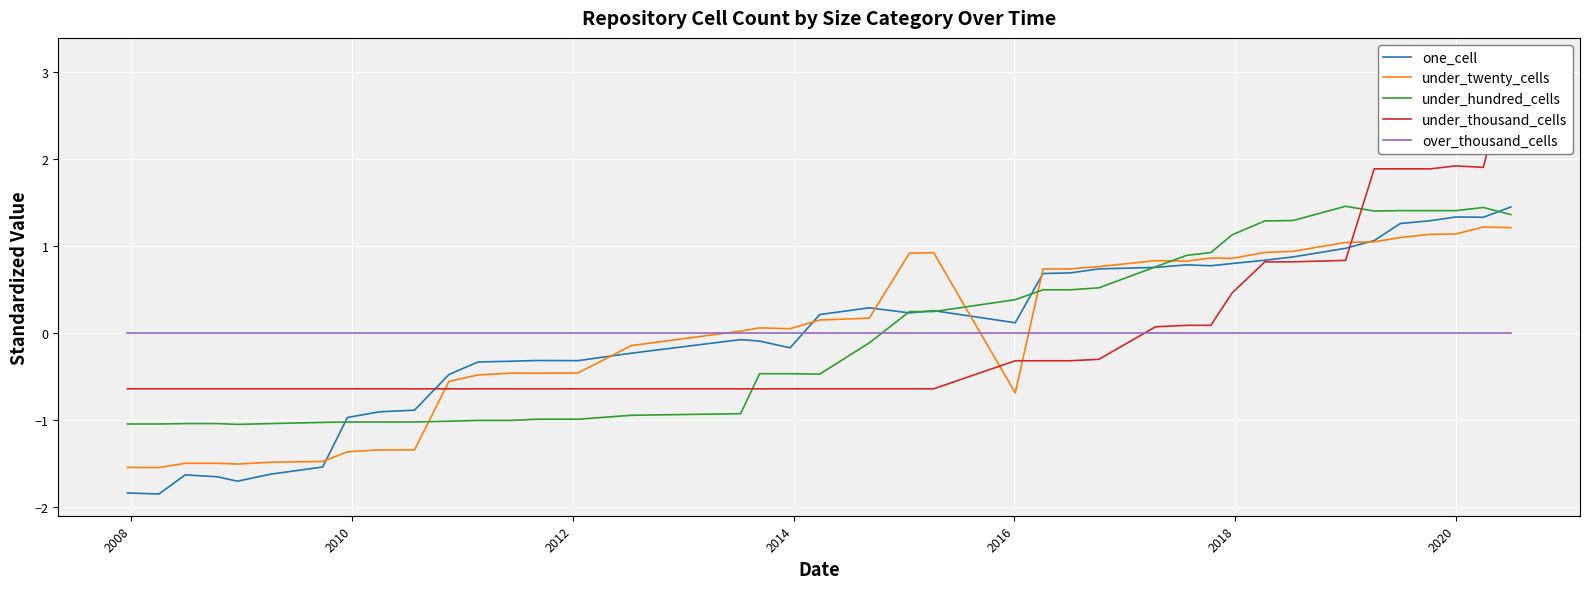

How many intersections are there between under_twenty_cells and under_hundred_cells?

4